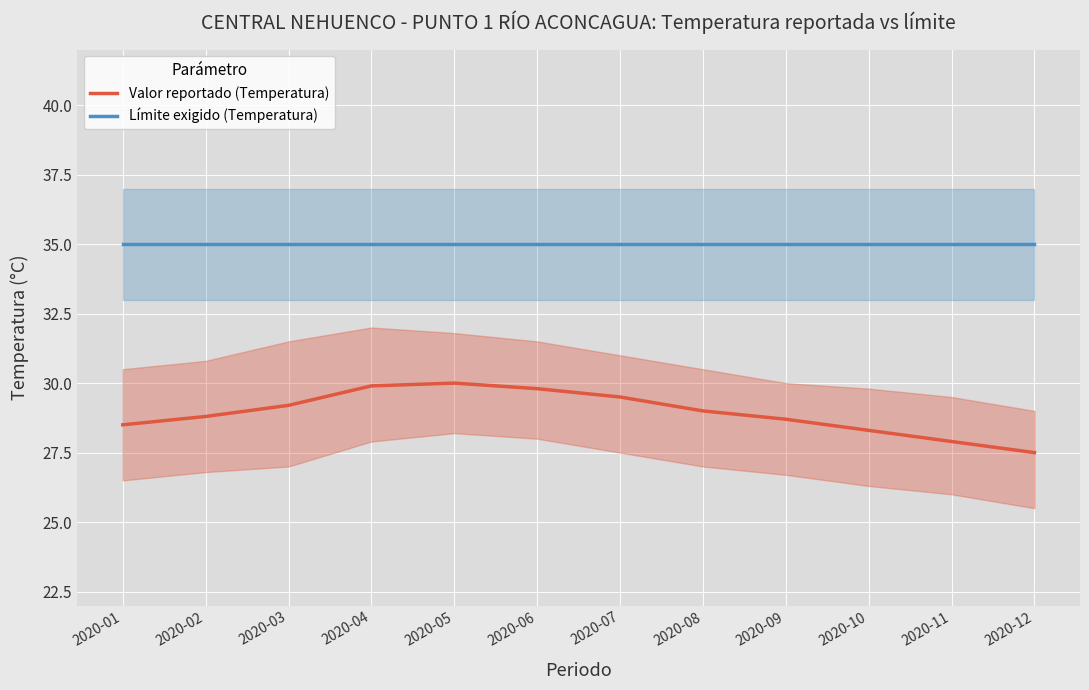

The value of Valor reportado (Temperatura) at 2020-04 is 29.9. True or false?

True